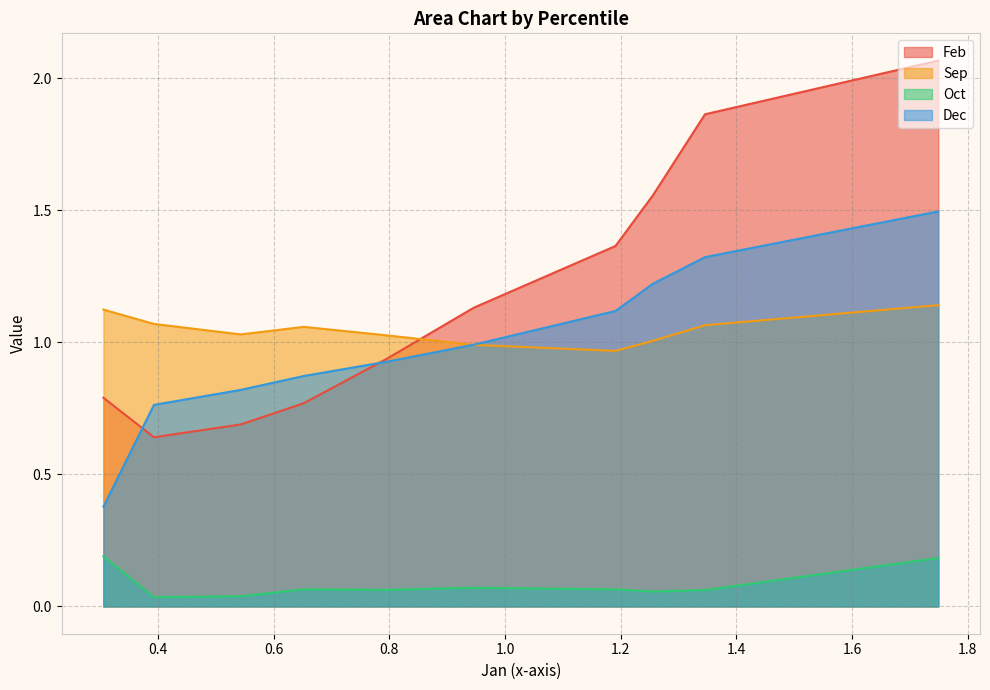

What is the average value of the Sep series?

1.0